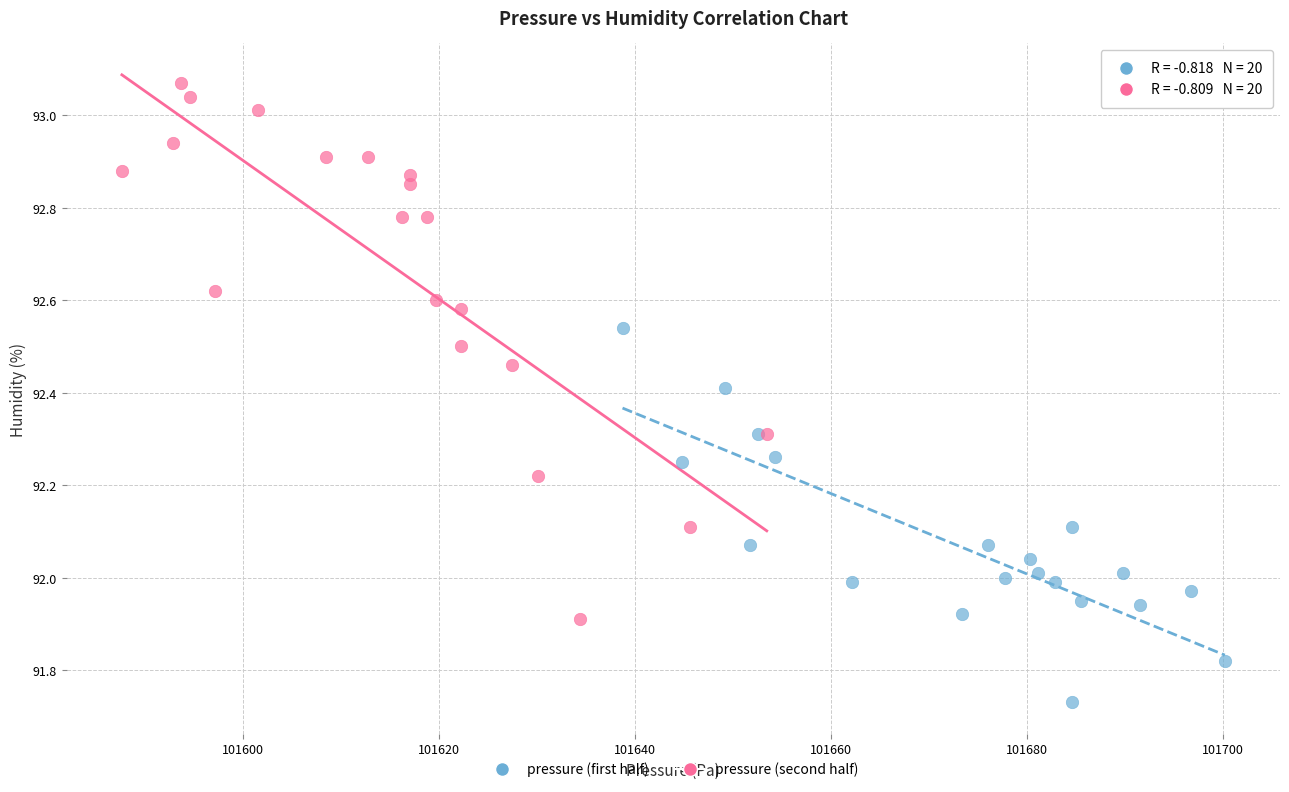

Which series contains the lowest Y value?

pressure (first half)